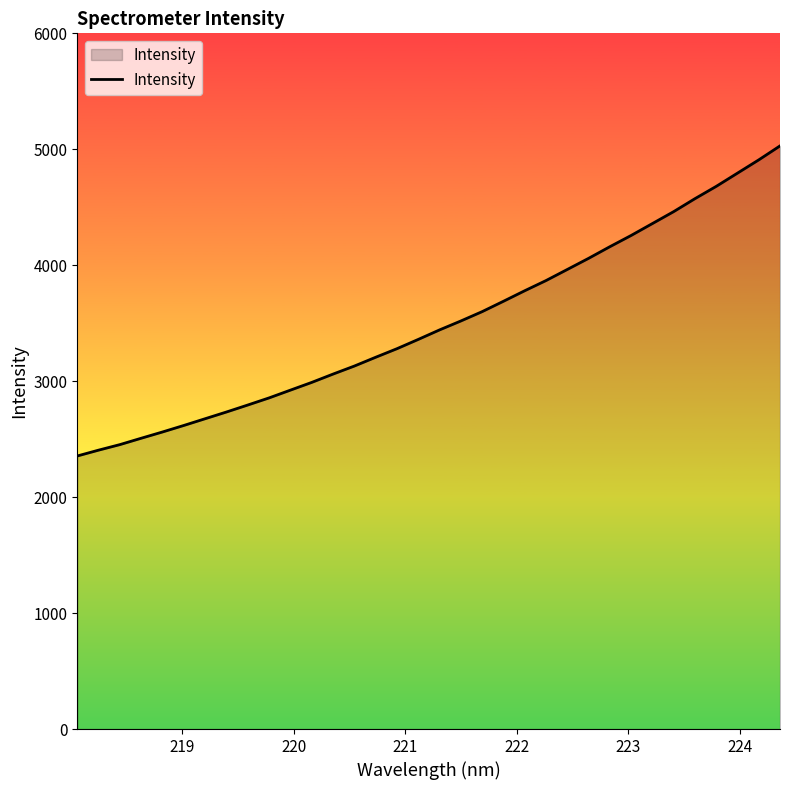

What is the difference between the maximum and minimum values?

2674.2